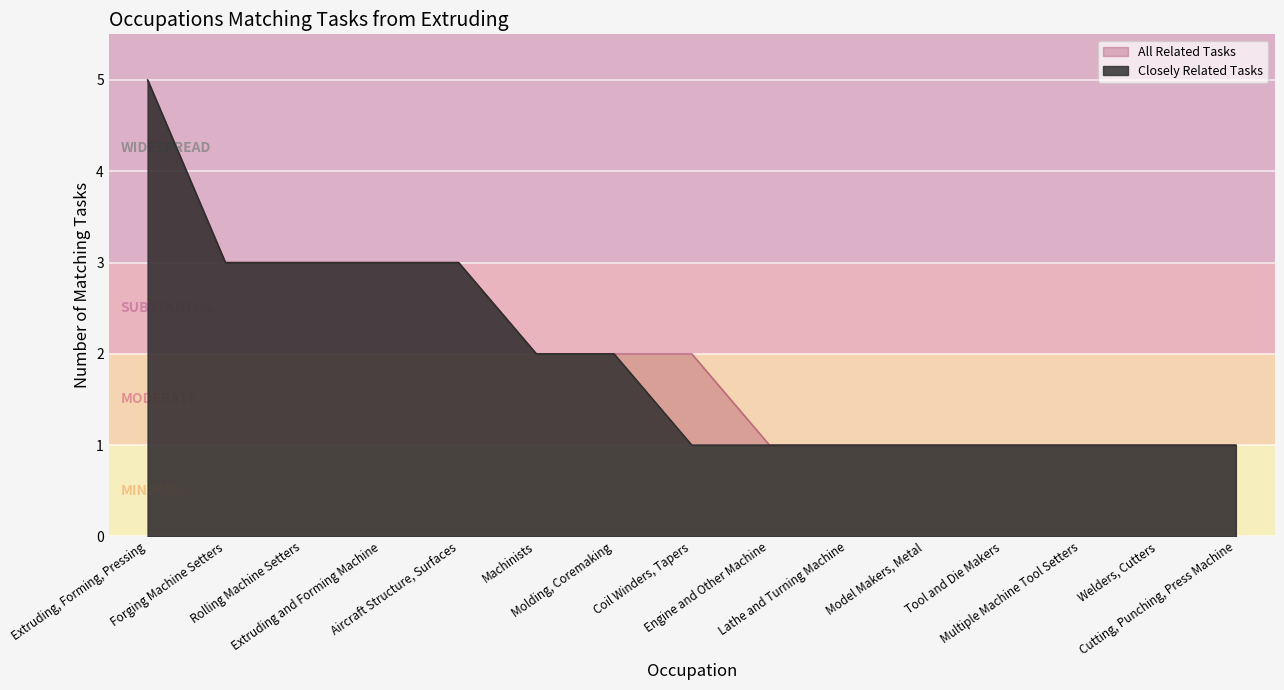

Which series has the largest total across all categories?

All Related Tasks